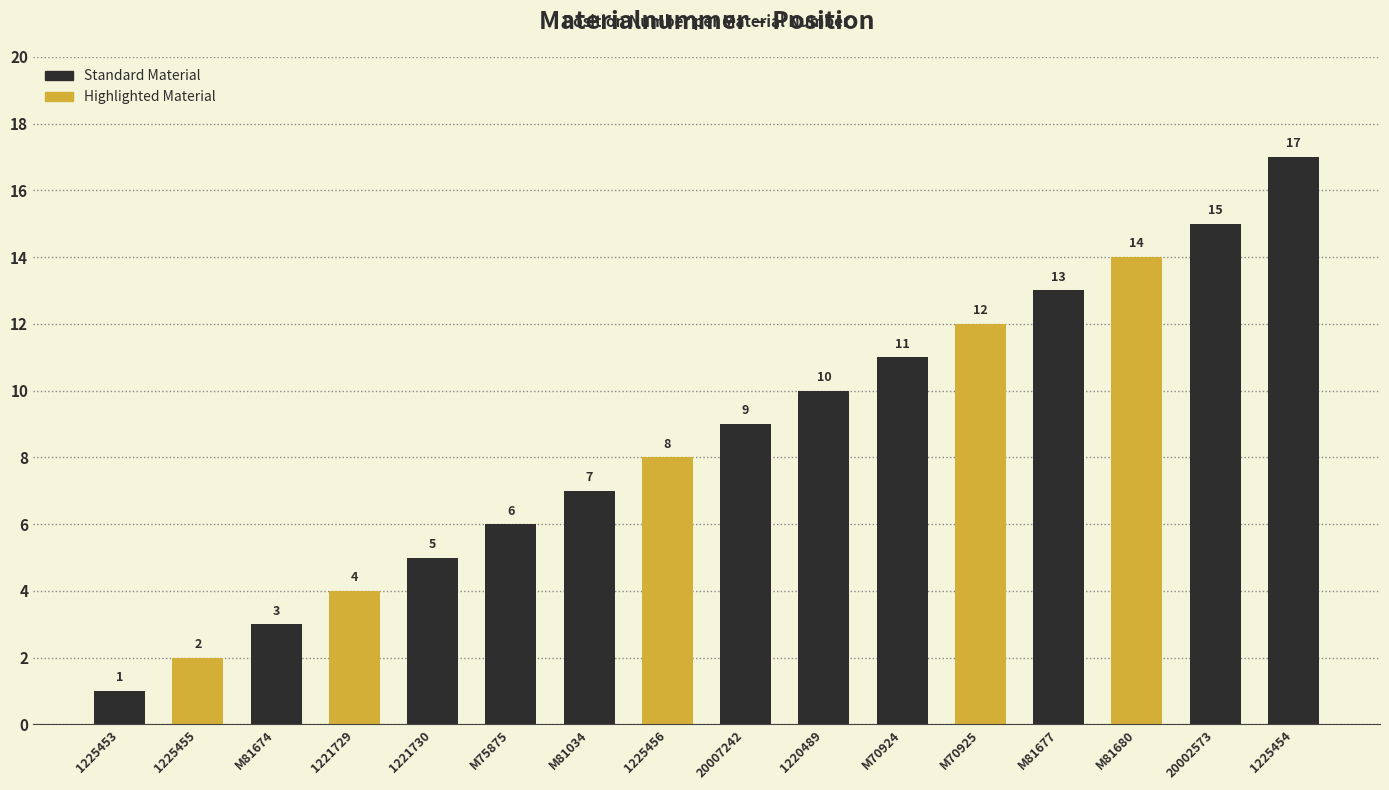

Which category has the highest value across all series?

1225454